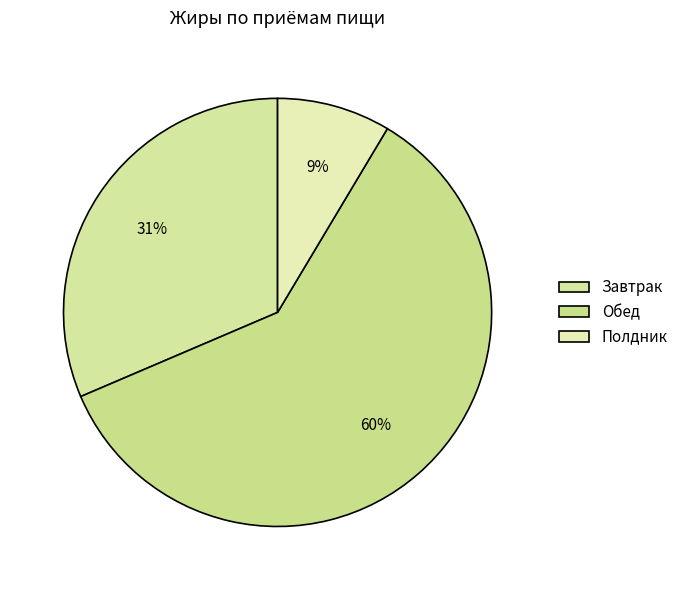

To the nearest percent, what is the difference between the Обед and Завтрак slice percentages?

29%